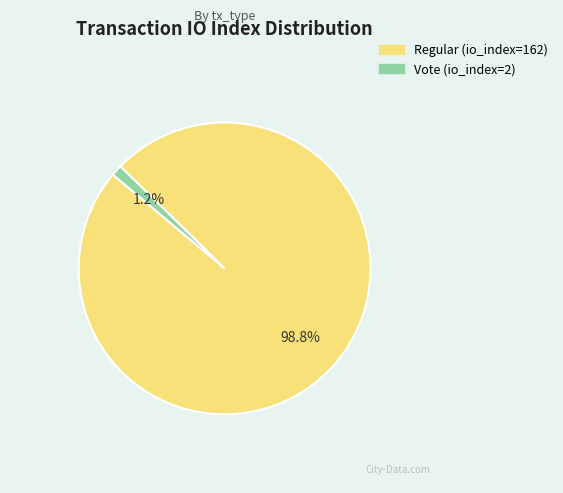

True or false: Regular (io_index=162) accounts for 99% of the total.

True